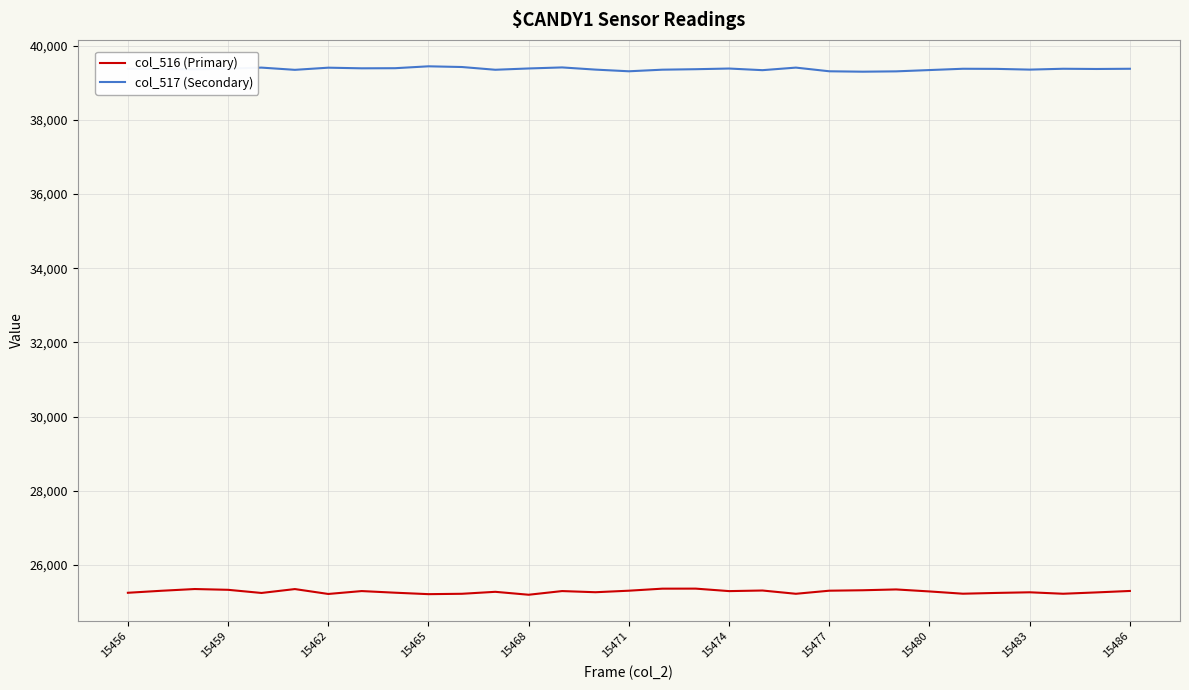

Which series has the largest total across all categories?

col_517 (Secondary)